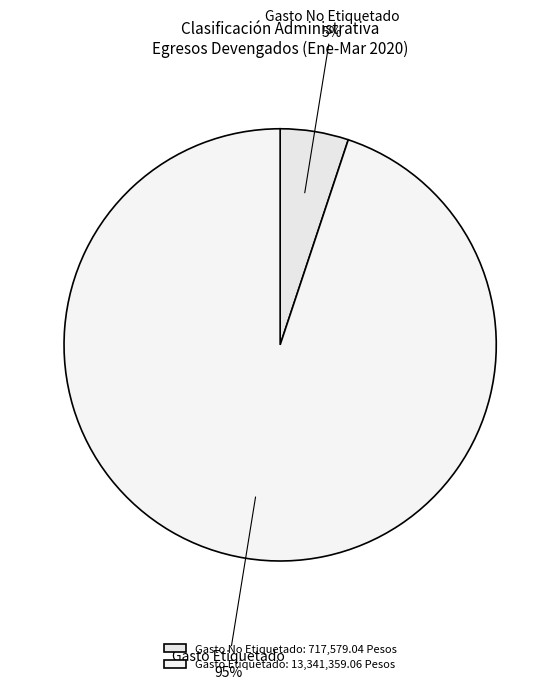

Which category has the smallest portion of the pie?

Gasto No Etiquetado